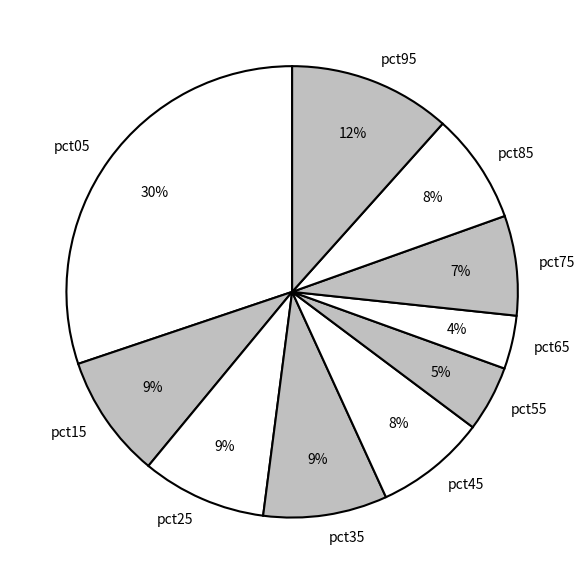

To the nearest percent, what is the difference between the largest and smallest slice percentages?

26%